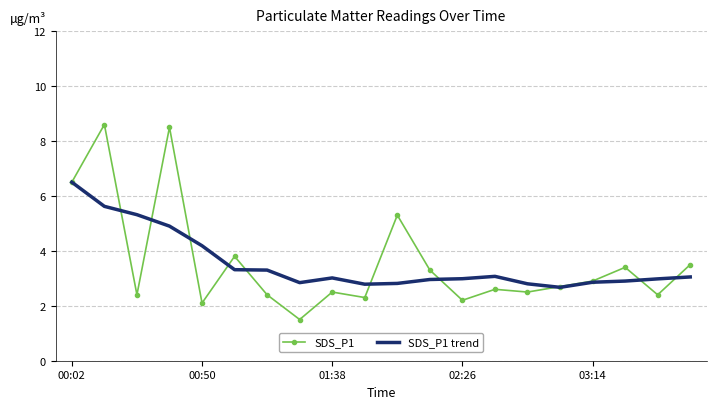

What is the maximum value for SDS_P1 trend?

6.5